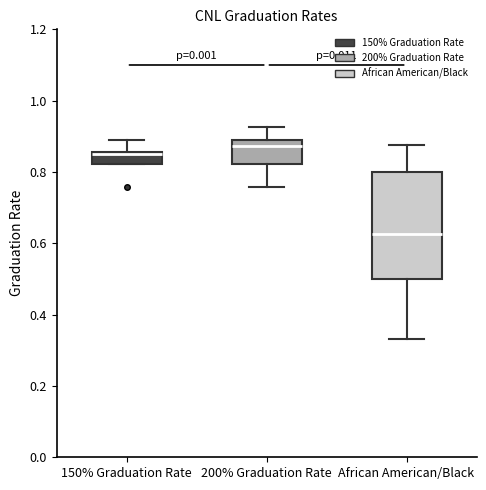

Which box is the tallest, from its lower edge to its upper edge?

African American/Black